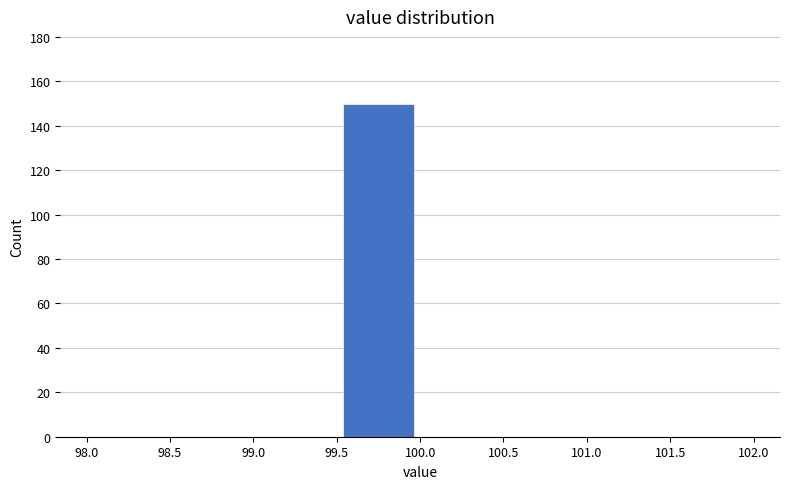

What is the height of the bar covering 99.5 to 100.0 on the x-axis? The values are not printed on the chart, so give them approximately, as read against the axis.

150